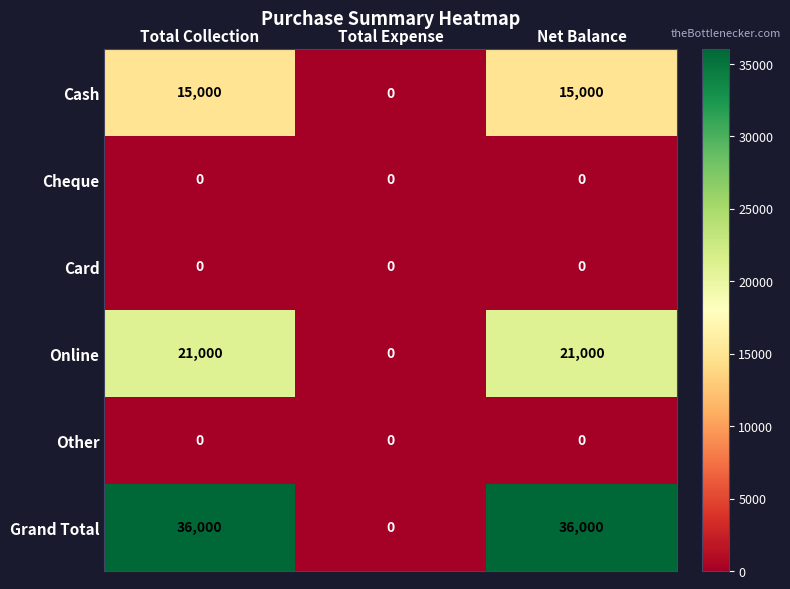

Reading left to right, extract all data points from this chart.

Cash: Total Collection=15000	Total Expense=0	Net Balance=15000
Cheque: Total Collection=0	Total Expense=0	Net Balance=0
Card: Total Collection=0	Total Expense=0	Net Balance=0
Online: Total Collection=21000	Total Expense=0	Net Balance=21000
Other: Total Collection=0	Total Expense=0	Net Balance=0
Grand Total: Total Collection=36000	Total Expense=0	Net Balance=36000